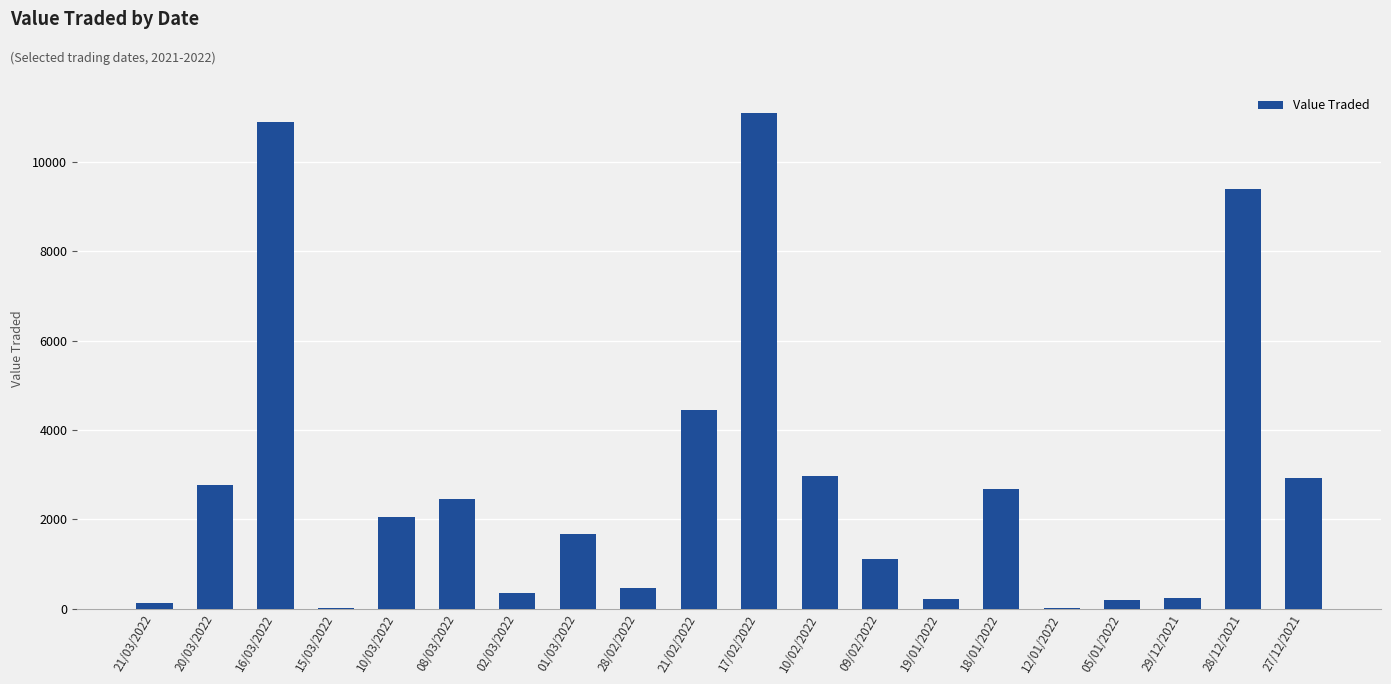

What is the change in value from 08/03/2022 to 02/03/2022?

-2087